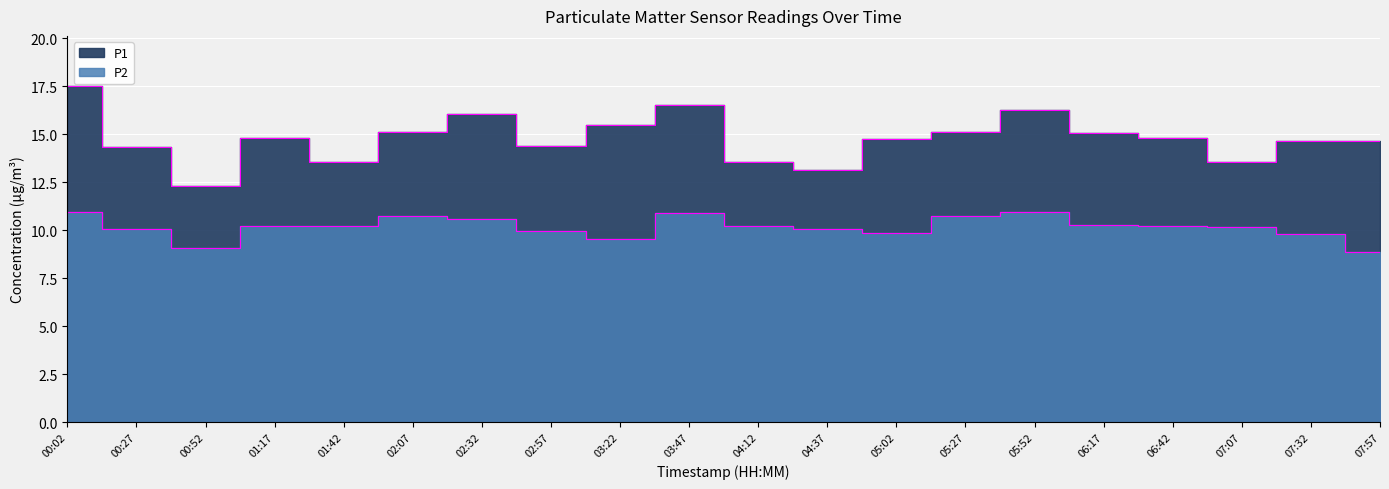

What is the difference between the second highest and minimum values in the P2 series?

2.0